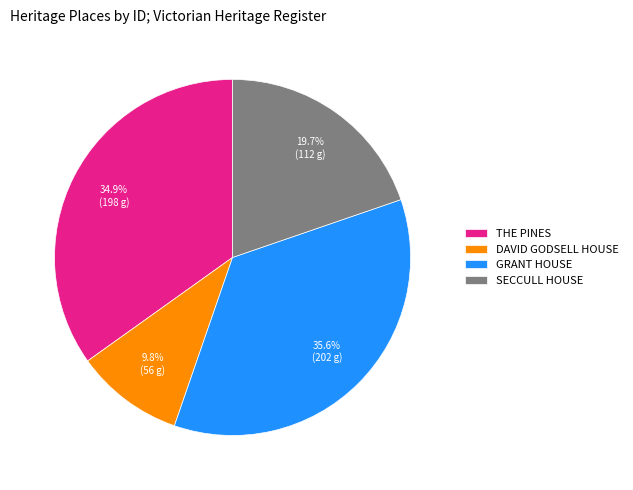

What is the smallest slice in the pie chart?

DAVID GODSELL HOUSE